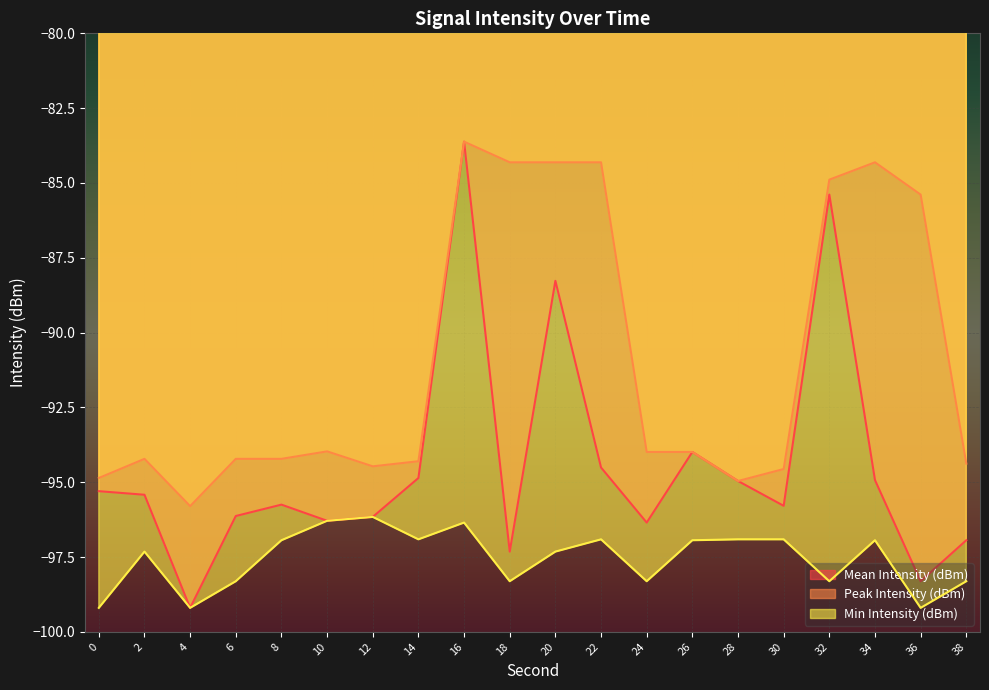

Reading left to right, what are all the values shown in this chart?

Mean Intensity (dBm): 0=-95.3	2=-95.4	4=-99.2	6=-96.1	8=-95.8	10=-96.3	12=-96.2	14=-94.9	16=-83.6	18=-97.3	20=-88.3	22=-94.5	24=-96.3	26=-94.0	28=-95.0	30=-95.8	32=-85.4	34=-94.9	36=-98.3	38=-96.9
Peak Intensity (dBm): 0=-94.9	2=-94.2	4=-95.8	6=-94.2	8=-94.2	10=-94.0	12=-94.5	14=-94.3	16=-83.6	18=-84.3	20=-84.3	22=-84.3	24=-94.0	26=-94.0	28=-95.0	30=-94.6	32=-84.9	34=-84.3	36=-85.4	38=-94.4
Min Intensity (dBm): 0=-99.2	2=-97.3	4=-99.2	6=-98.3	8=-96.9	10=-96.3	12=-96.2	14=-96.9	16=-96.3	18=-98.3	20=-97.3	22=-96.9	24=-98.3	26=-96.9	28=-96.9	30=-96.9	32=-98.3	34=-96.9	36=-99.2	38=-98.3